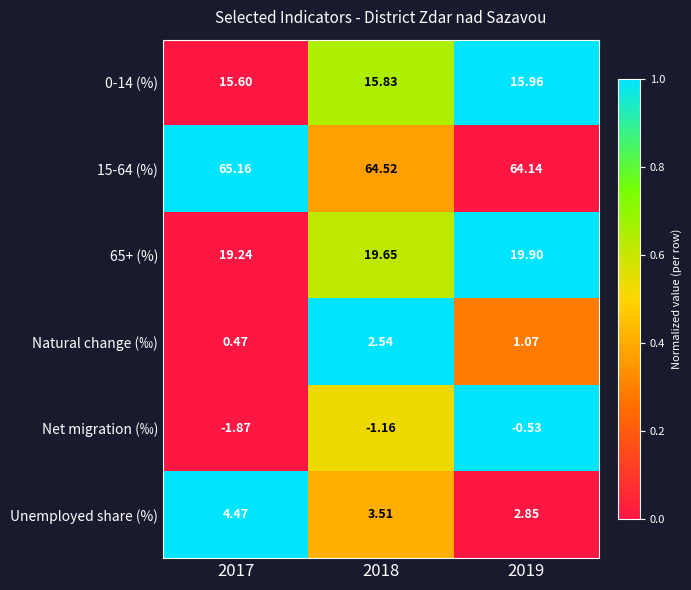

Which series changed the most between 2017 and 2019?

Unemployed share (%)